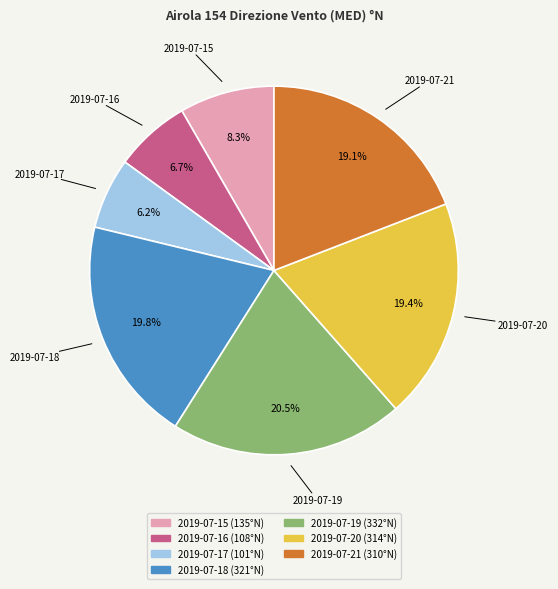

What is the ratio of the value at 2019-07-17 to the value at 2019-07-15?

0.7